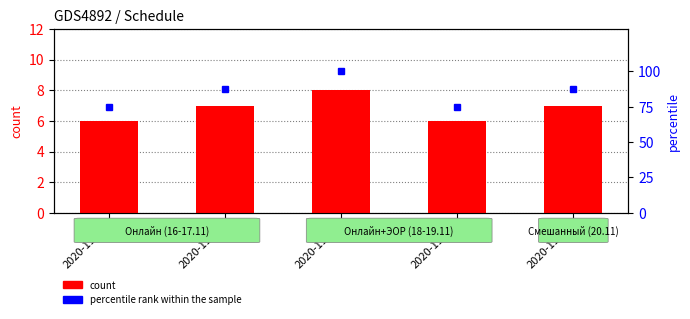

Which category has the highest value in the count series?

2020-11-18